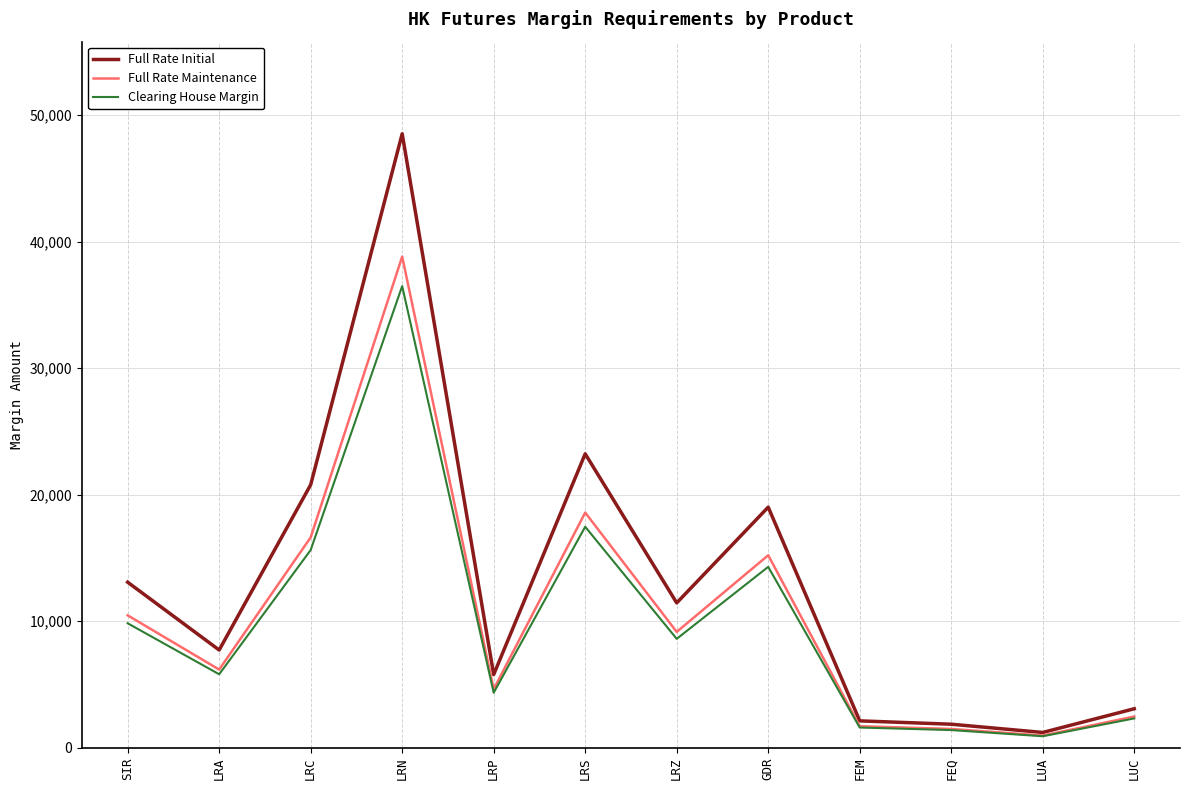

The Clearing House Margin series shows 911 at LUA. True or false?

True